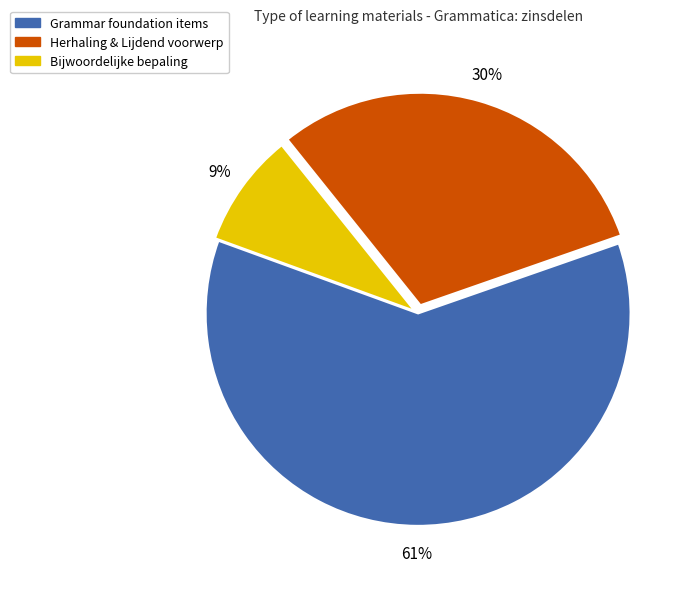

To the nearest percent, what is the difference between the largest and smallest slice percentages?

52%